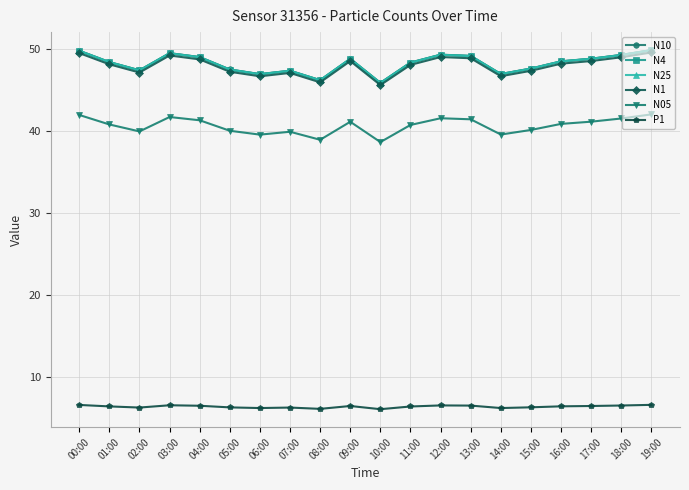

At which label does N10 first exceed 48?

00:00